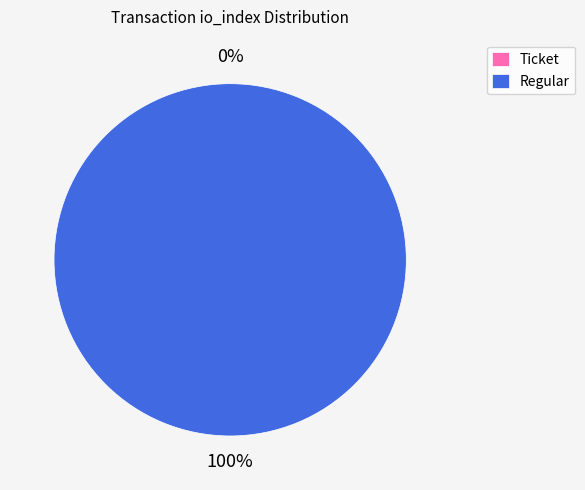

Is it true that Regular is 100% of the pie?

True